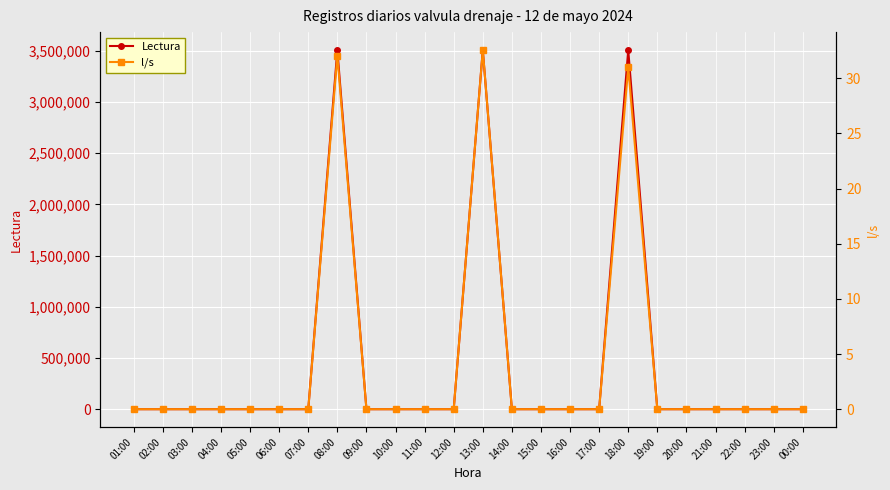

What is the sum of all l/s values?

95.6